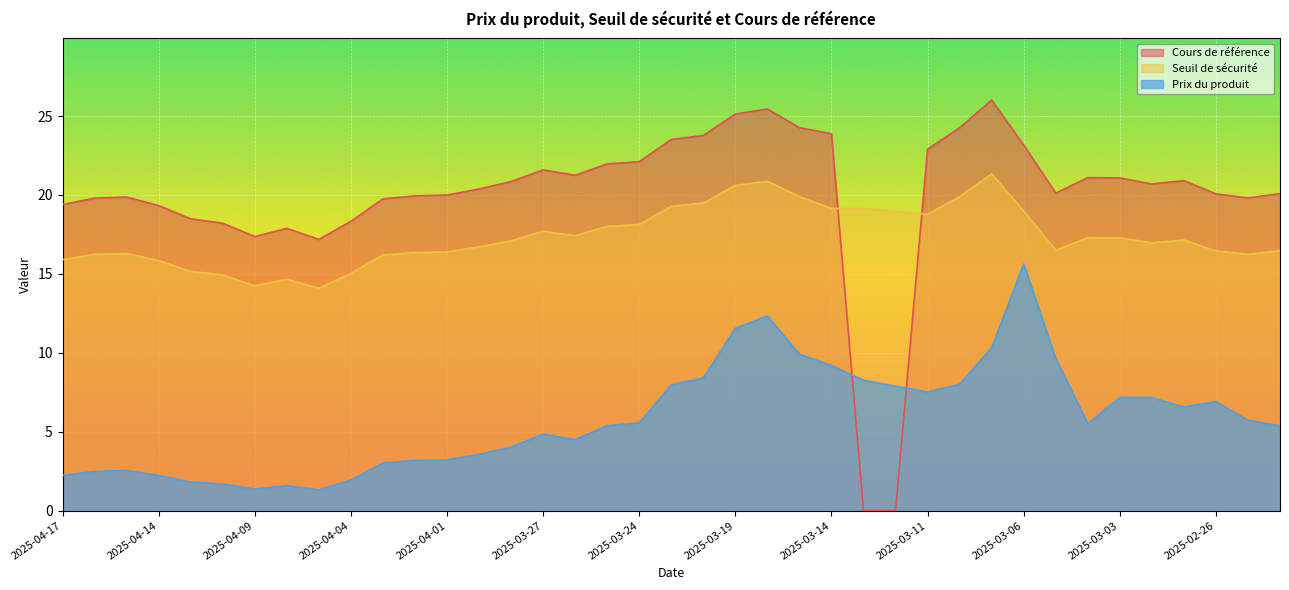

How many times do Seuil de sécurité and Cours de référence cross each other?

2